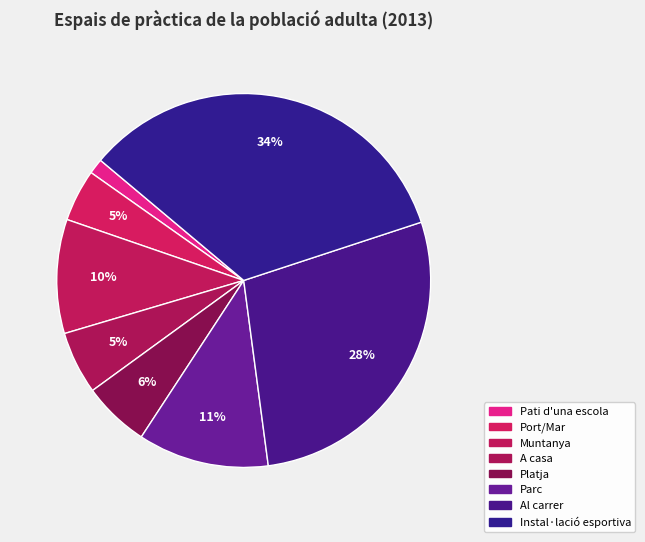

What is the largest slice in the pie chart?

Instal·lació esportiva